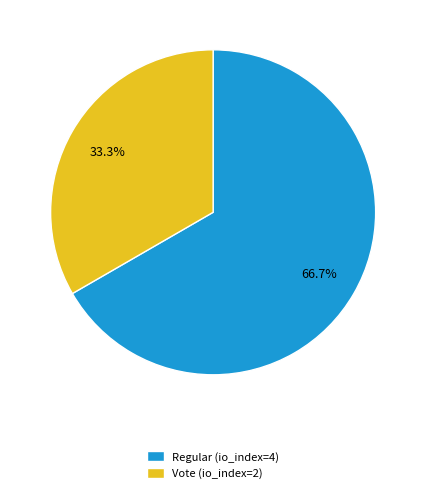

What percentage do Vote (io_index=2) and Regular (io_index=4) together represent?

100.0%